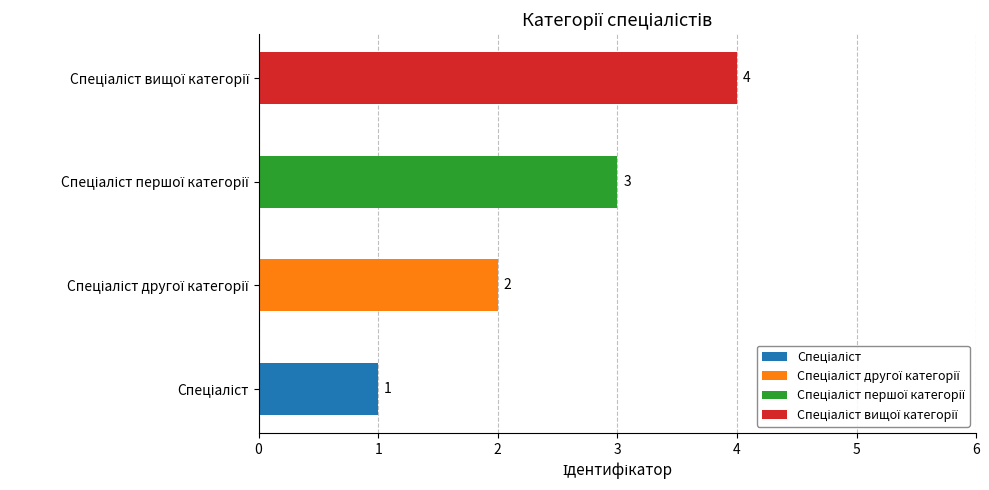

What position from the left is Спеціаліст другої категорії?

2